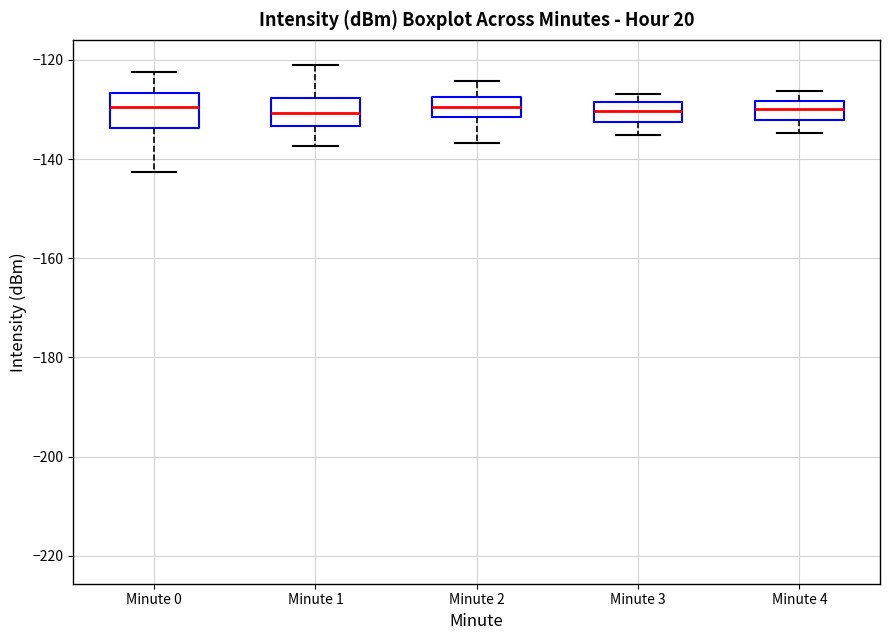

Reading left to right, read every box against the y-axis: the position of its median line, the range the box covers, and the ends of its whiskers. The values are not printed on the chart, so give them approximately, as read against the axis.

Minute 0: median -130, box -134 to -126, whiskers -142 to -122
Minute 1: median -130, box -134 to -128, whiskers -138 to -120
Minute 2: median -130, box -132 to -128, whiskers -136 to -124
Minute 3: median -130, box -132 to -128, whiskers -136 to -126
Minute 4: median -130, box -132 to -128, whiskers -134 to -126